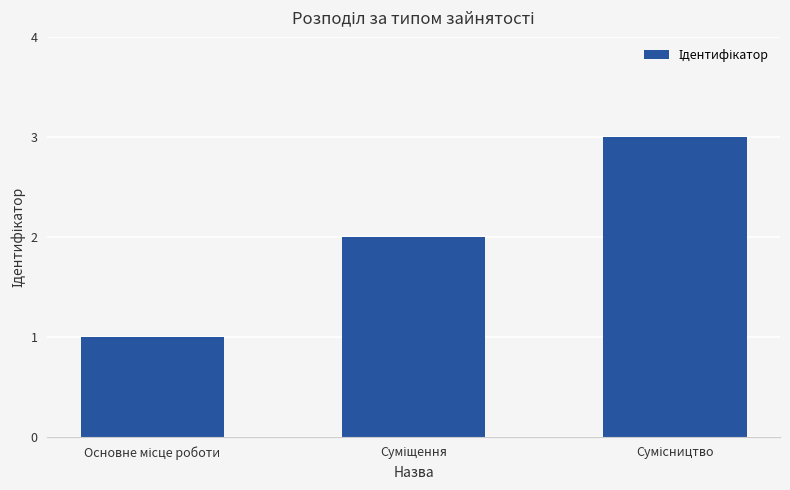

Count the values in the range 1 to 3.

3